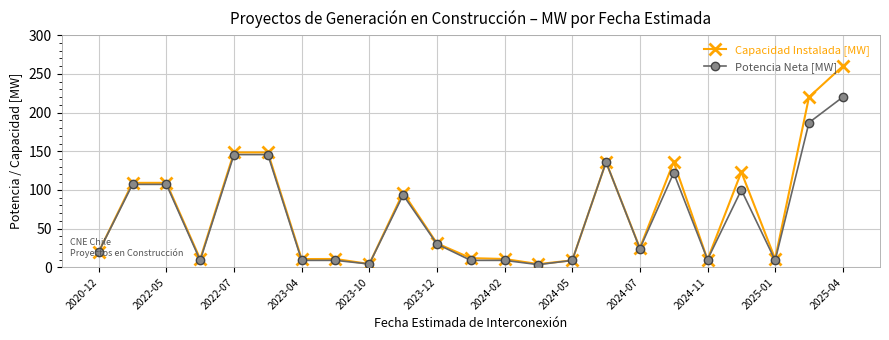

What is the highest value of the Capacidad Instalada [MW] series?

260.0